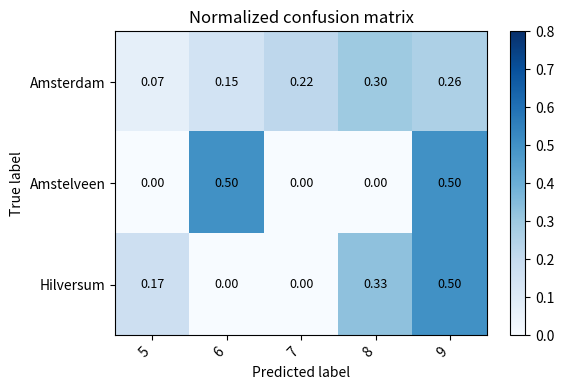

Is the value of Amstelveen at 7 greater than the value of Amsterdam at 8?

No